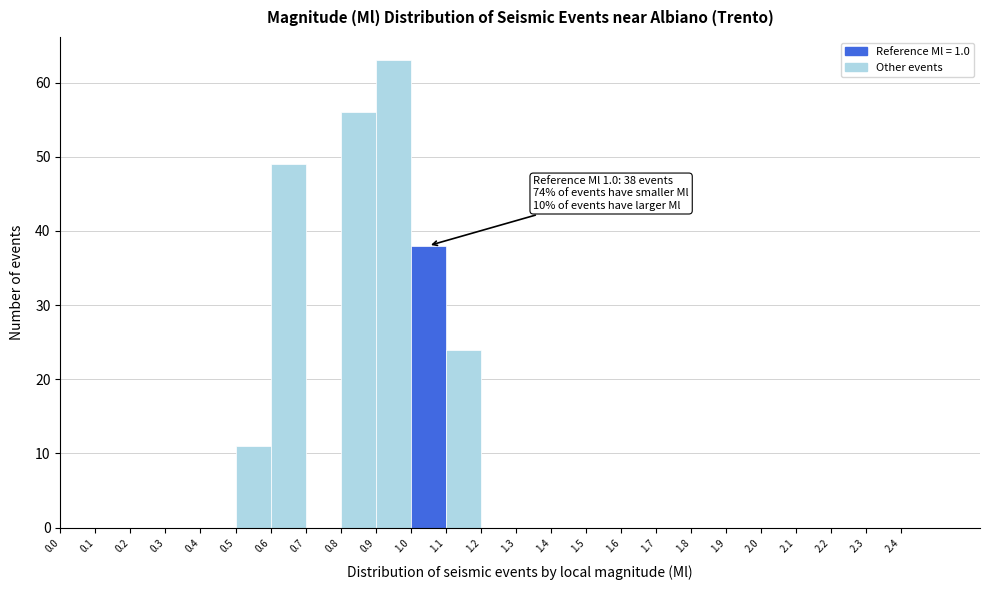

Over which range of the x-axis is the bar tallest?

0.9 to 1.0